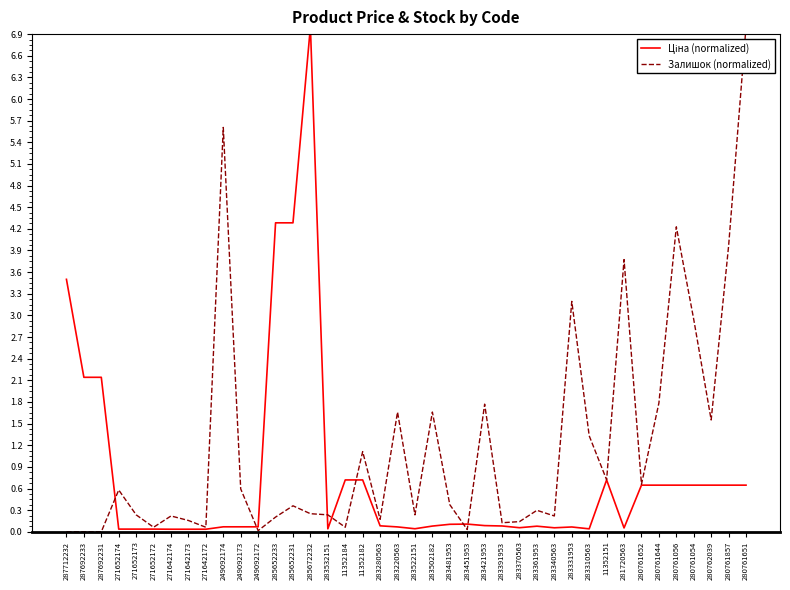

True or false: Ціна (normalized) has a value of 0.0 at 271652174.

True